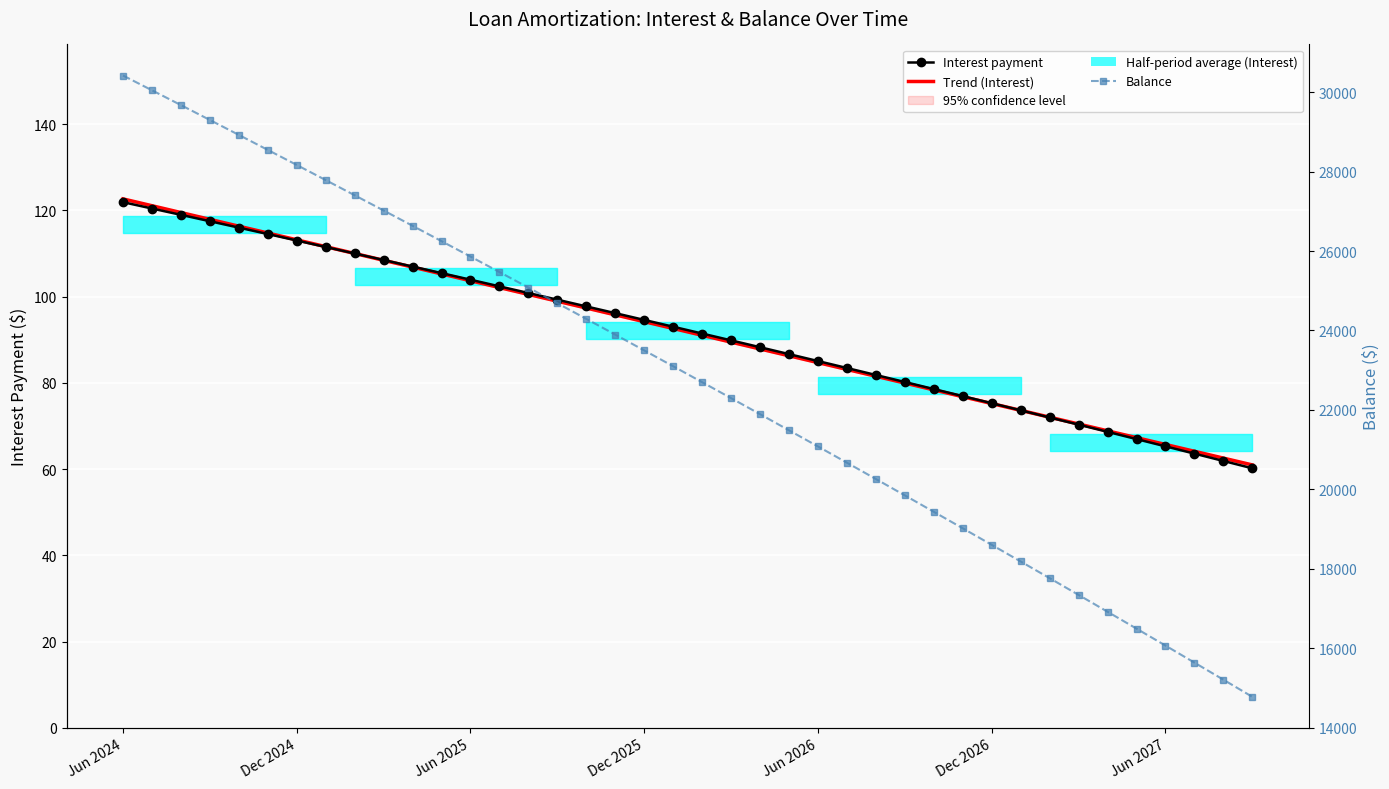

True or false: Trend (Interest) has more than 1 points higher than both neighbors.

False